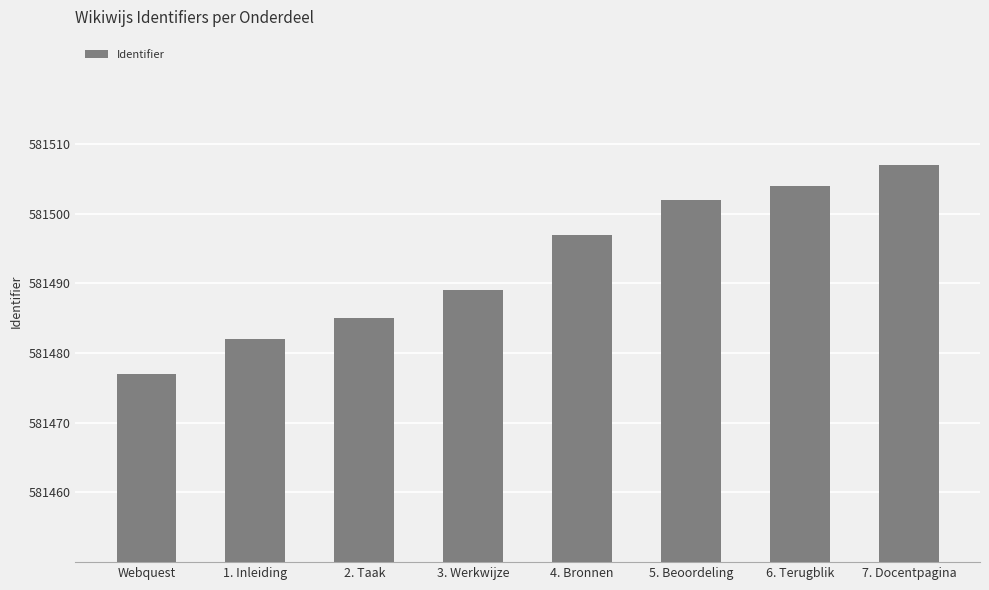

Read the value at 2. Taak, to the nearest 5.

581485